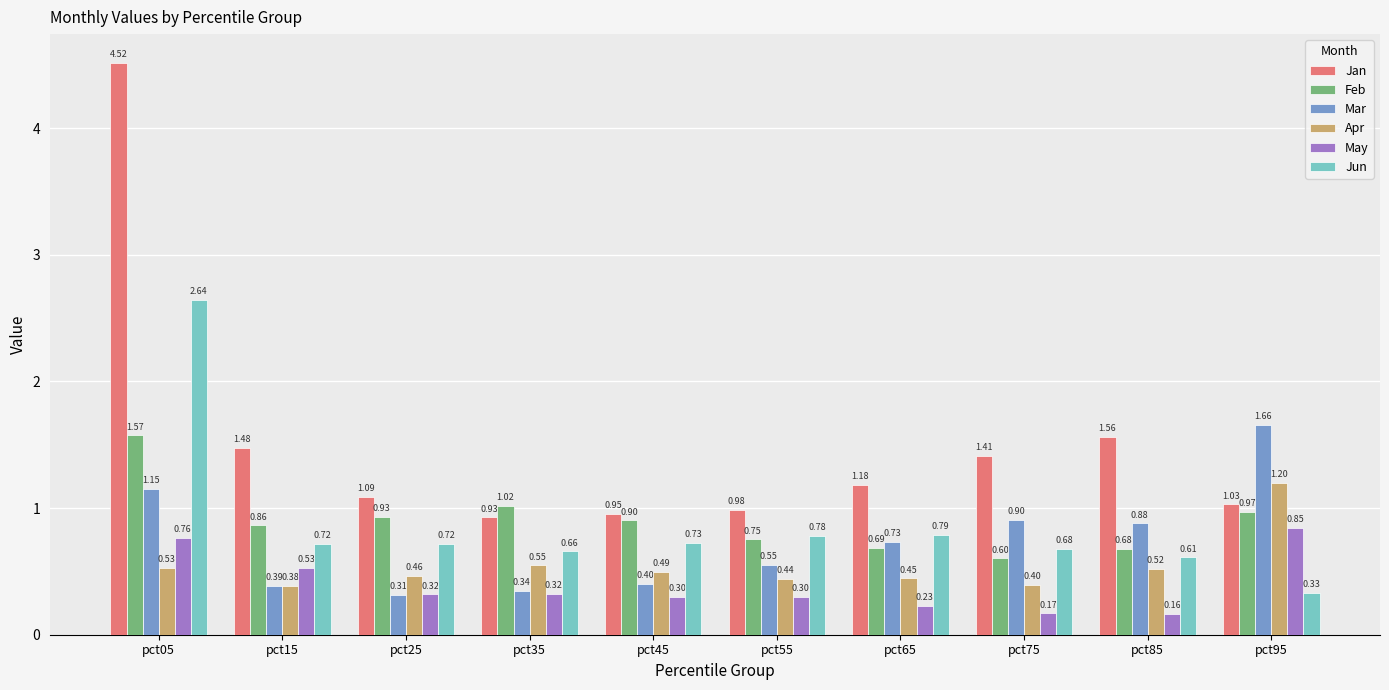

Is it true that Jun equals 1.2 at pct45?

False